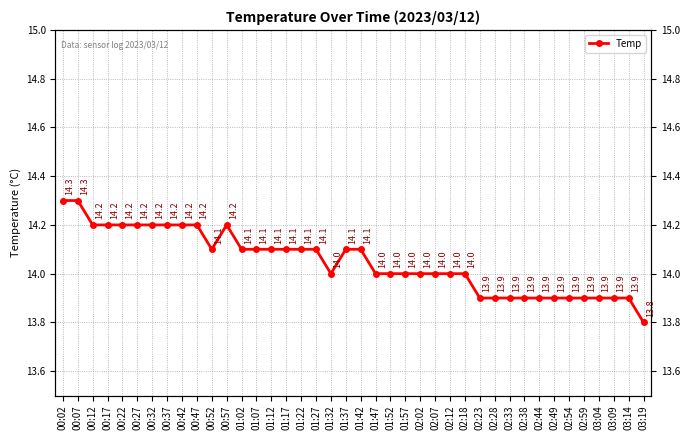

What is the greatest value displayed?

14.3